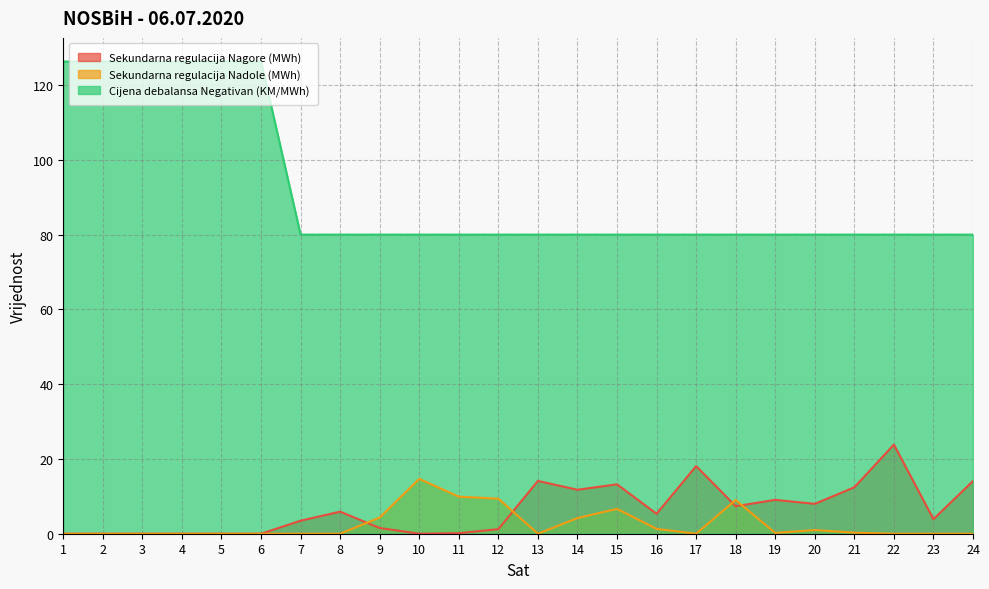

What is the sum of the Sekundarna regulacija Nagore (MWh) values at 20 and 13?

22.1